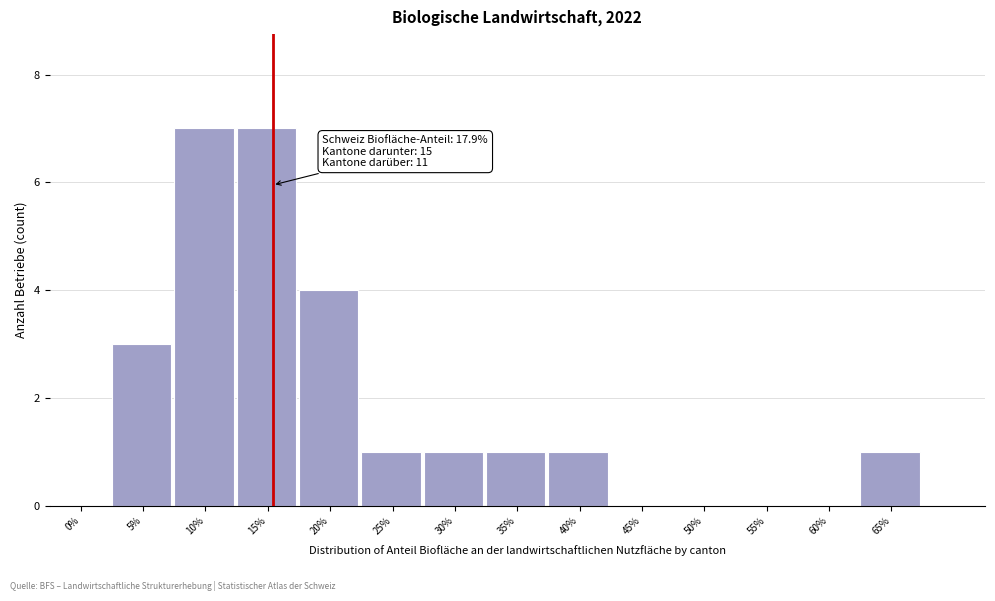

Reading left to right, extract all data points from this chart.

0%=0	5%=3	10%=7	15%=7	20%=4	25%=1	30%=1	35%=1	40%=1	45%=0	50%=0	55%=0	60%=0	65%=1